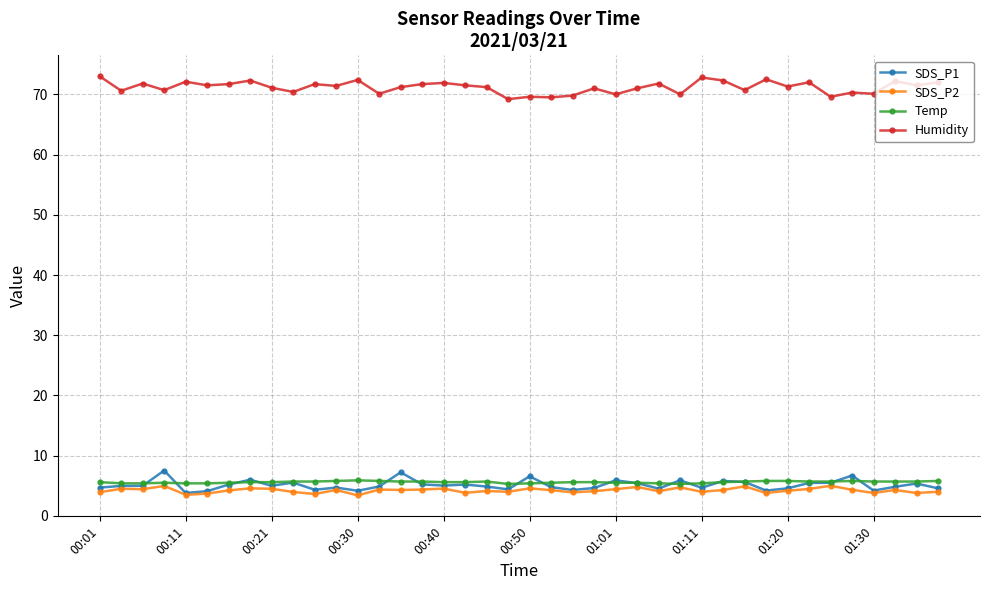

True or false: SDS_P2 and Humidity intersect in this chart.

False